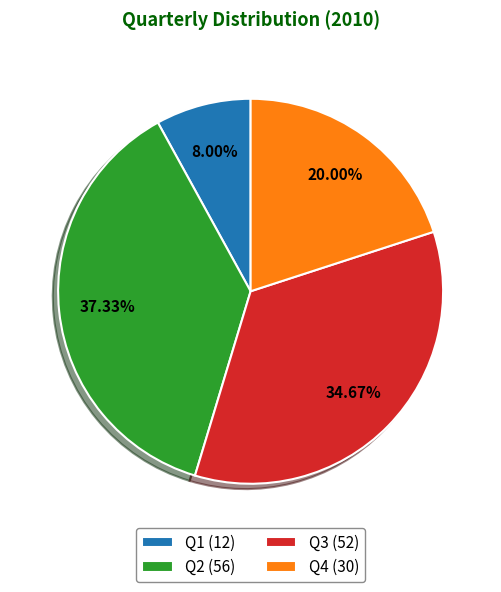

How many segments does this pie chart have?

4